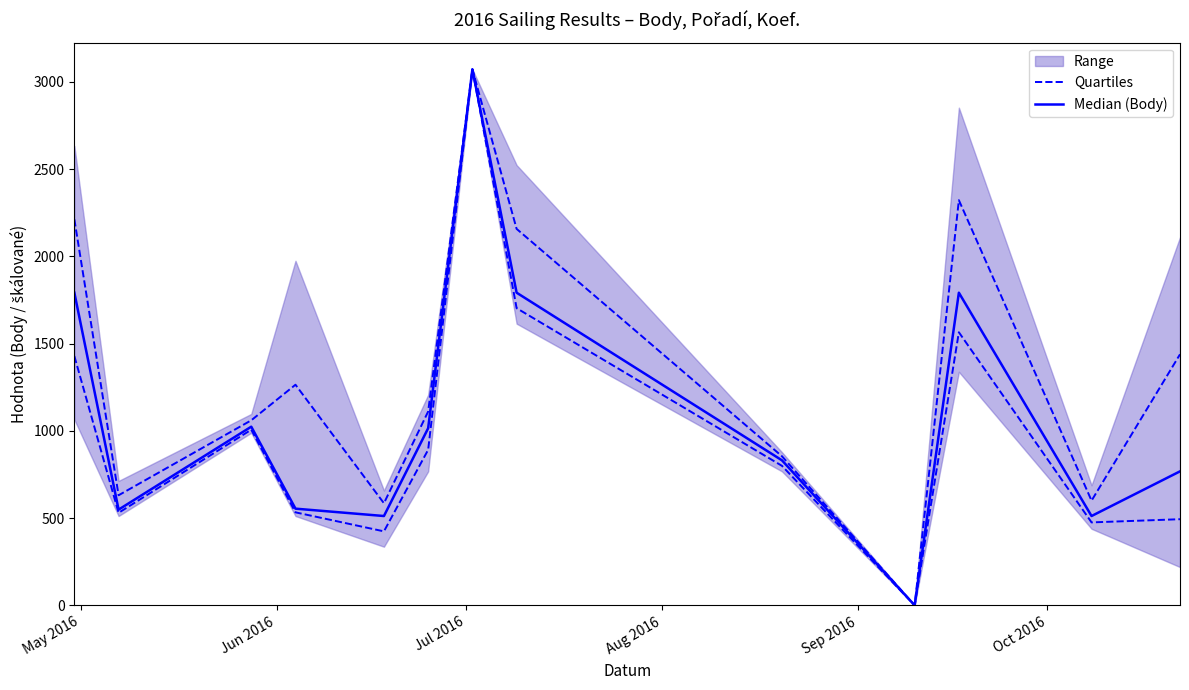

Count the number of categories in the chart.

13